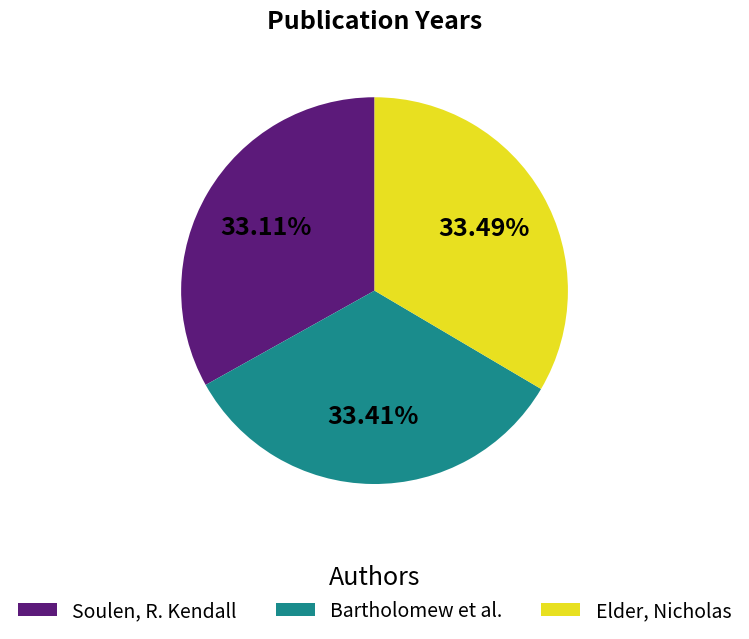

Rank the categories by value from lowest to highest.

Soulen, R. Kendall, Bartholomew et al., Elder, Nicholas